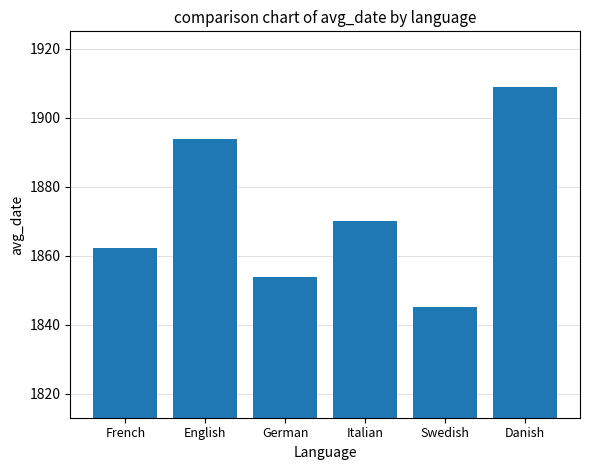

What is the label of the 4th bar from the left?

Italian